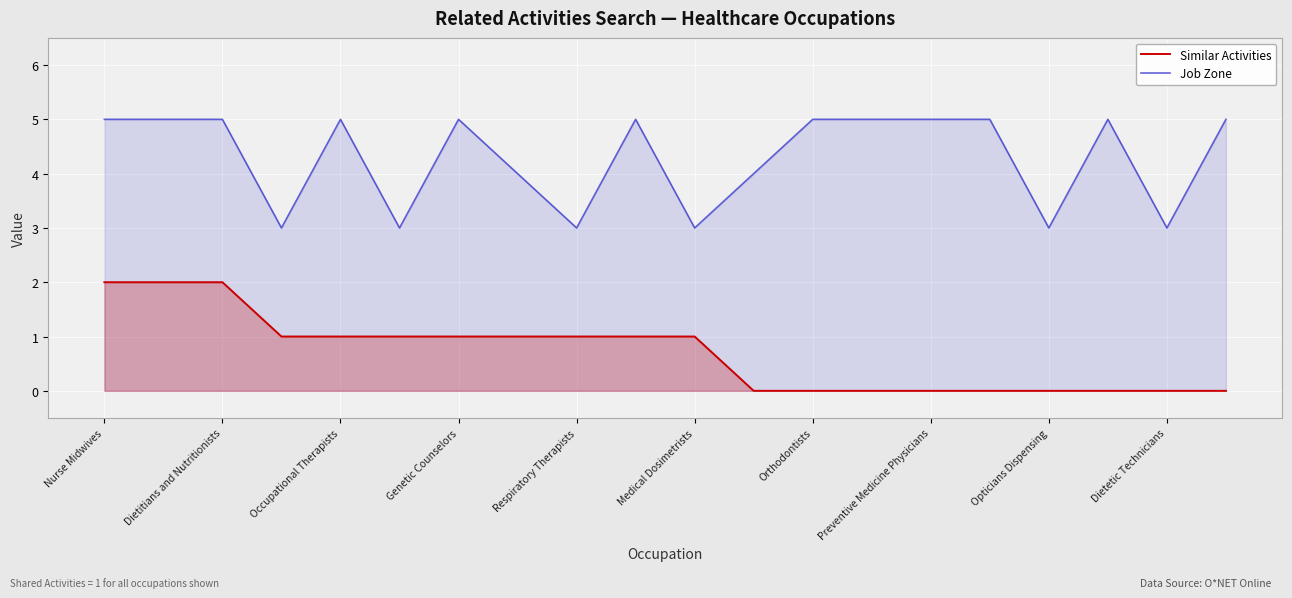

Which series has the widest spread of values?

Similar Activities